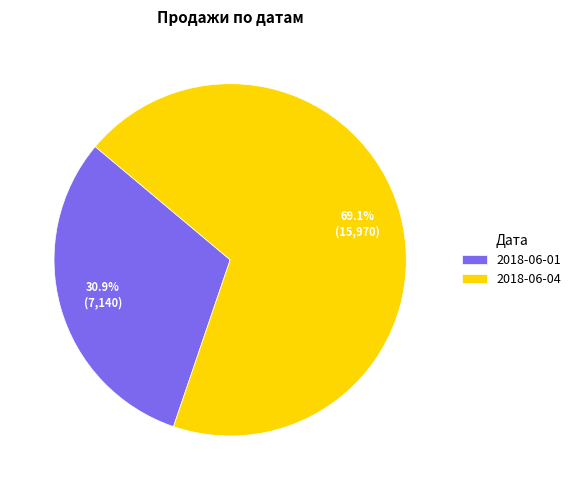

To the nearest percent, what is the combined percentage of 2018-06-04 and 2018-06-01?

100%